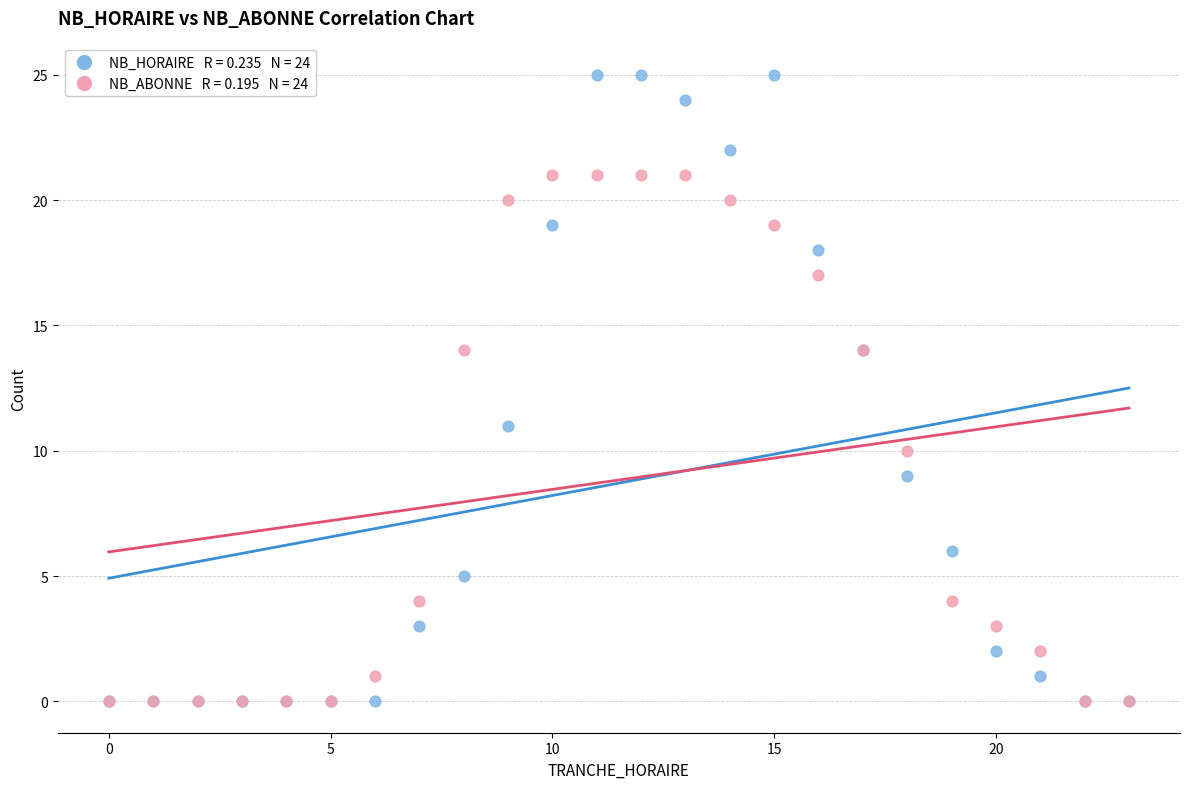

Across all series, what Y value is closest to 12?

11